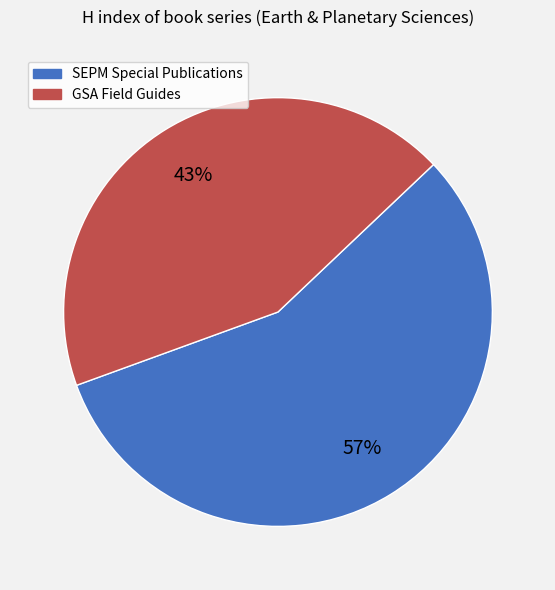

Rank the categories by value from highest to lowest.

SEPM Special Publications, GSA Field Guides